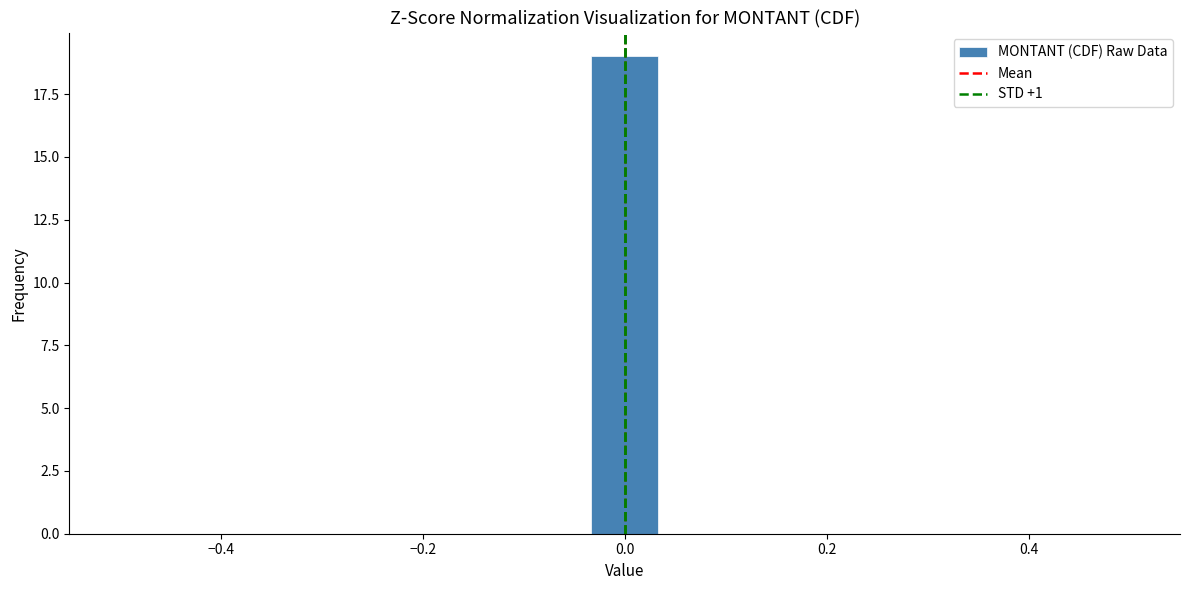

Around what value on the x-axis is the tallest bar? Give the approximate position of its centre, as read against the axis.

0.00